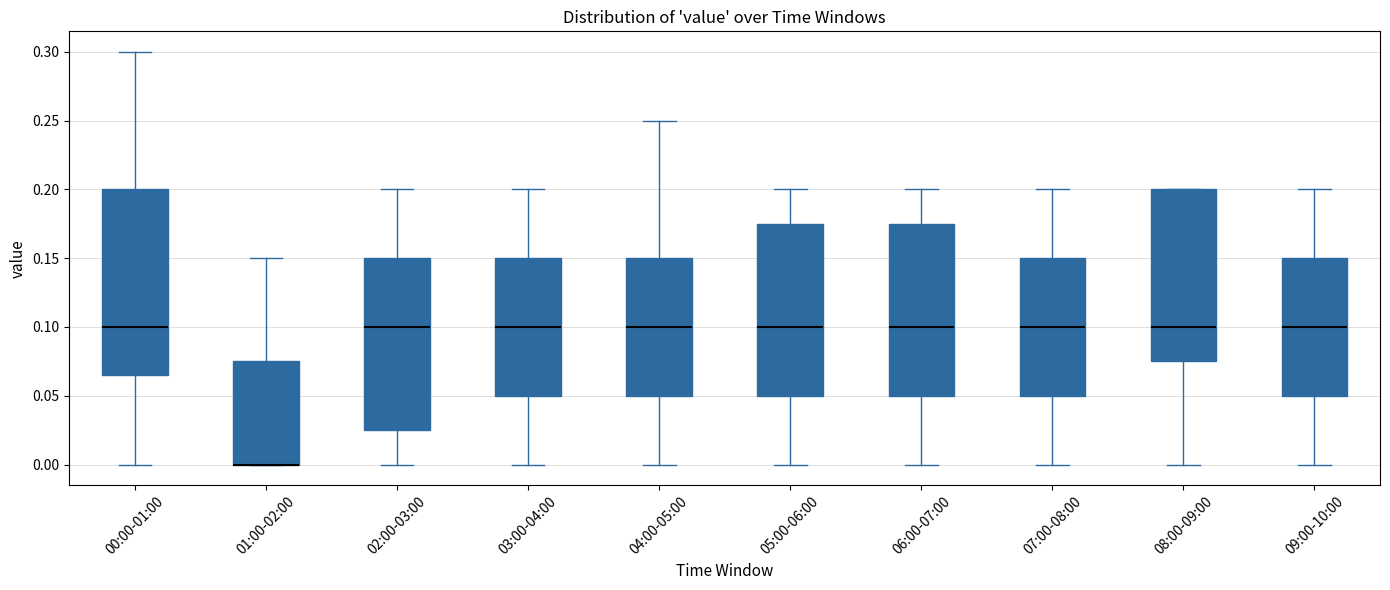

Where is the upper edge of the box for 00:00-01:00 on the y-axis? The values are not printed on the chart, so give them approximately, as read against the axis.

0.200